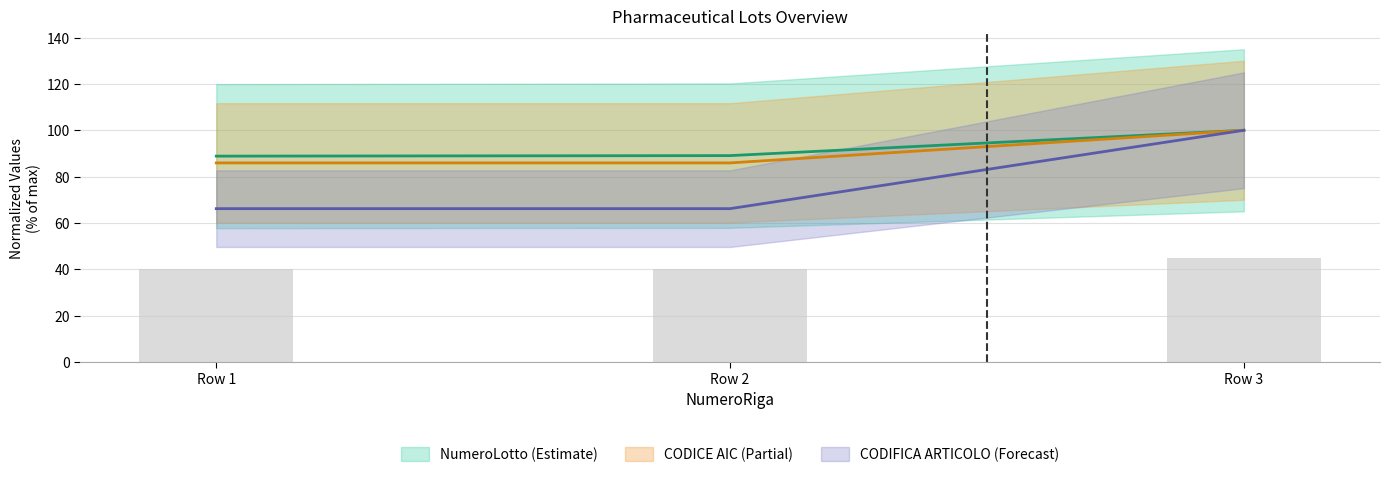

Does the chart contain any negative values?

No